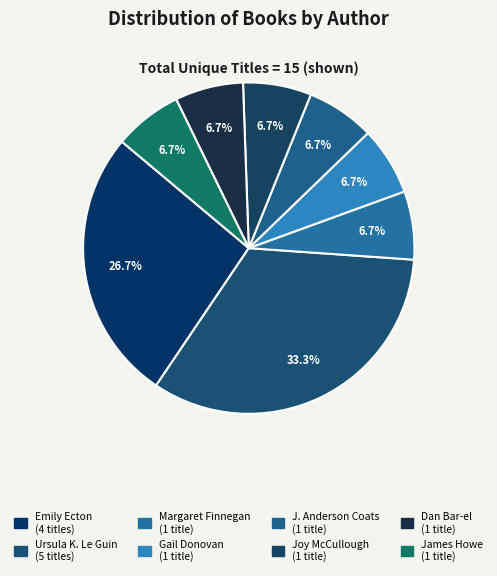

Count the number of slices in the pie.

8